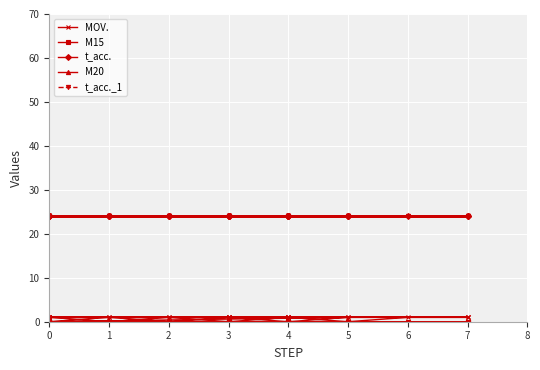

Which series has the largest range (max minus min)?

MOV.